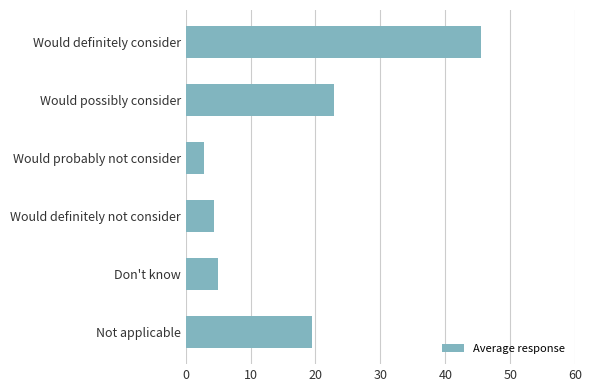

At which category does the chart reach its minimum across all series?

Would probably not consider